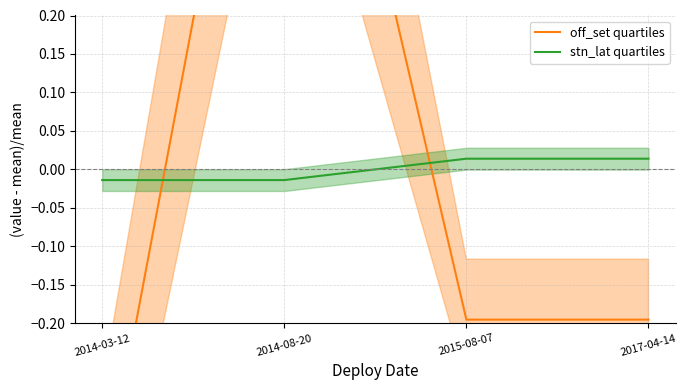

At how many categories does at least one series exceed 0?

3